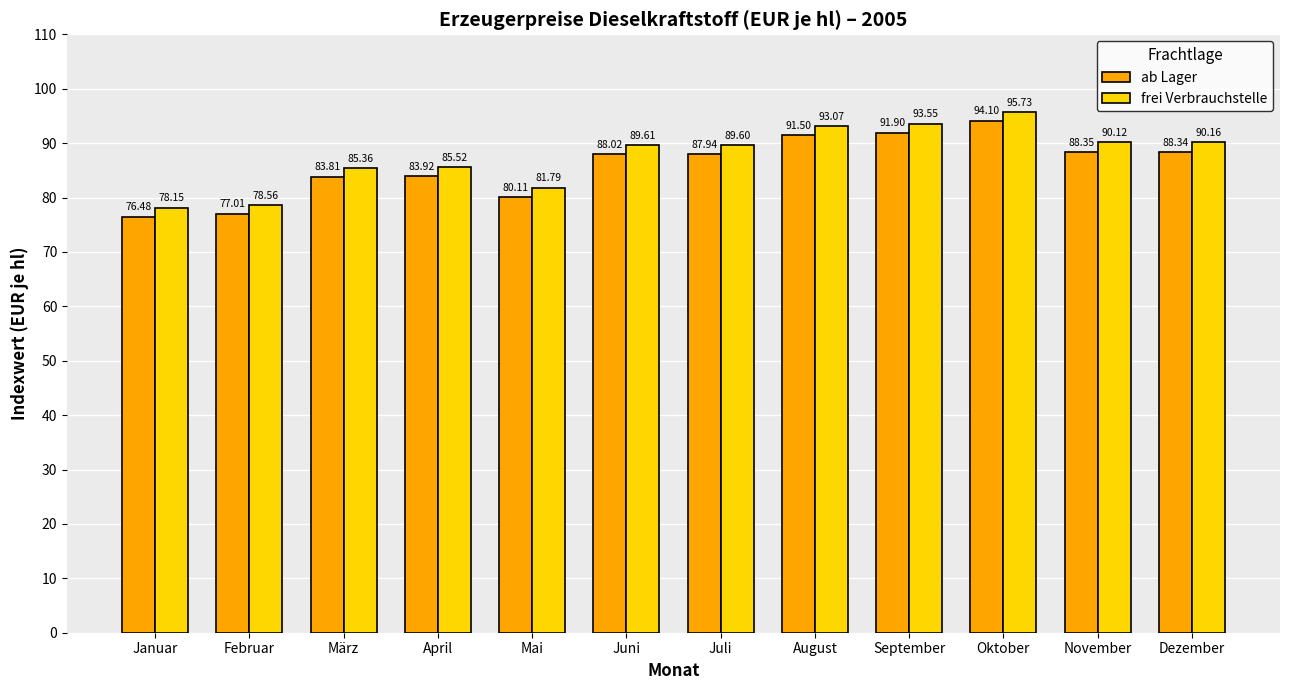

The frei Verbrauchstelle series shows 33.6 at September. True or false?

False